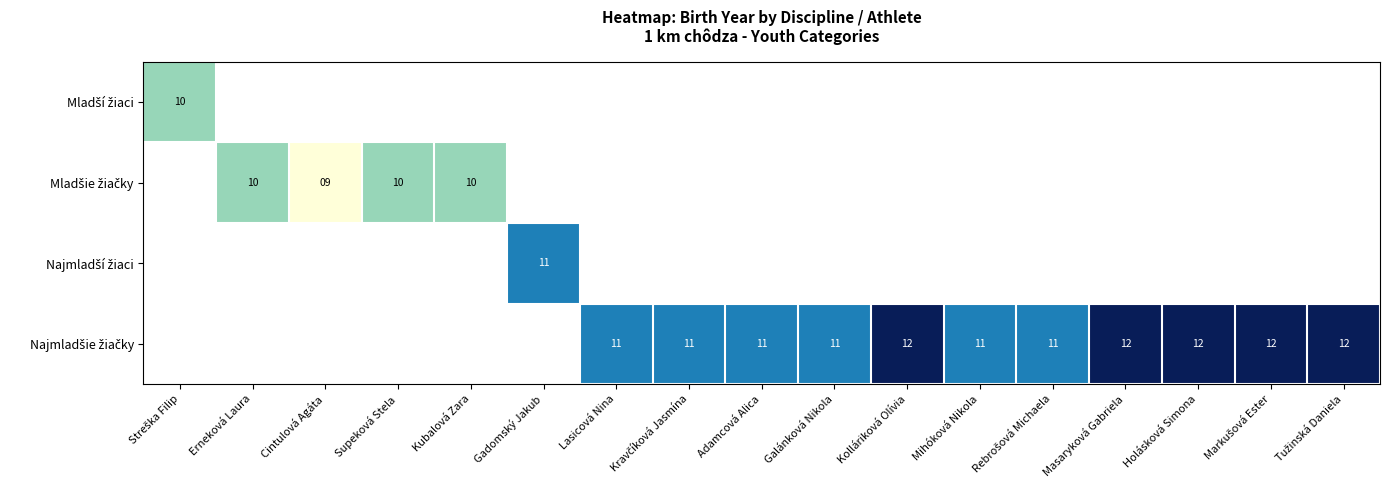

Between Kravčíková Jasmína and Masaryková Gabriela, which series saw the biggest shift?

Najmladšie žiačky